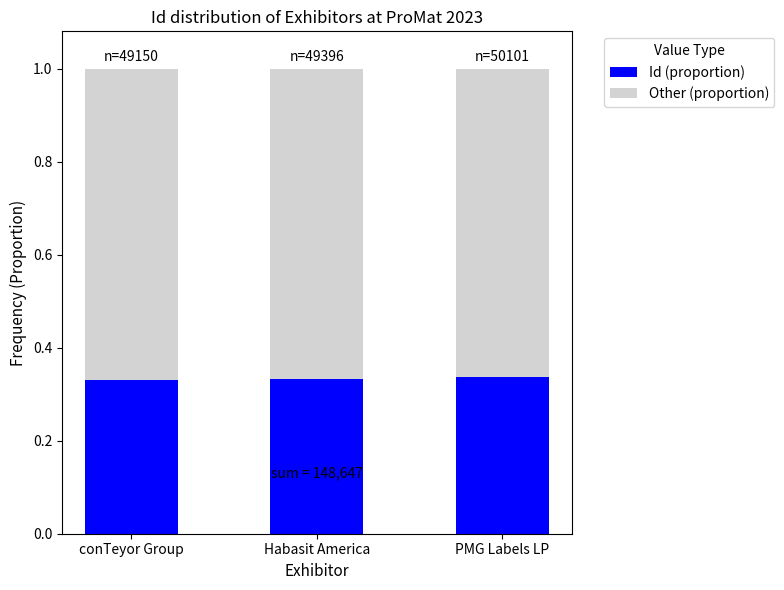

How many Id (proportion) values are between 0 and 1?

3